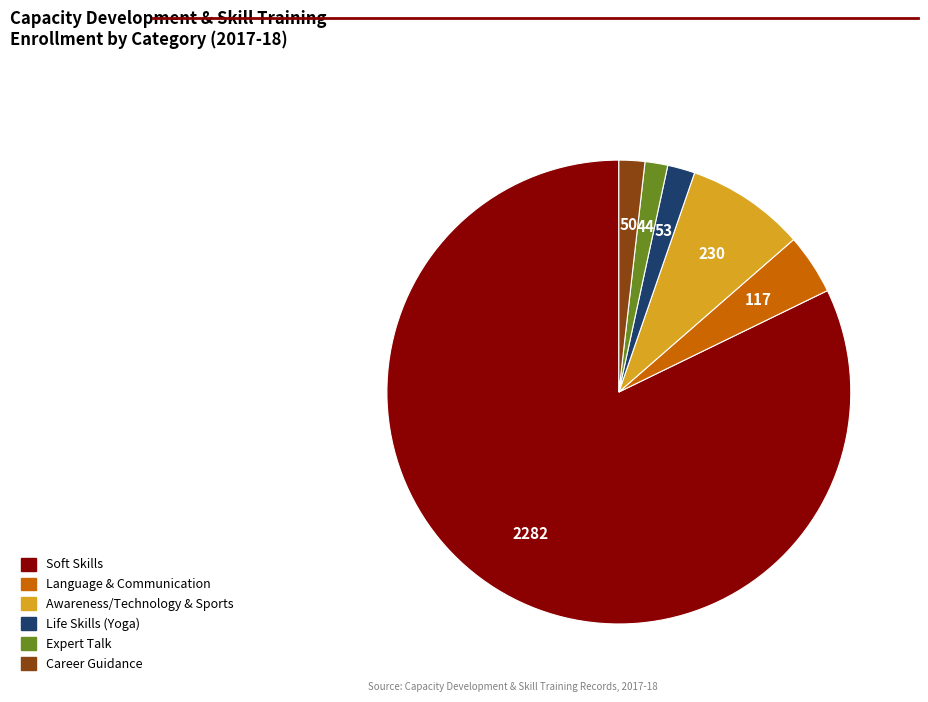

Which has a higher value, Awareness/Technology & Sports or Language & Communication?

Awareness/Technology & Sports